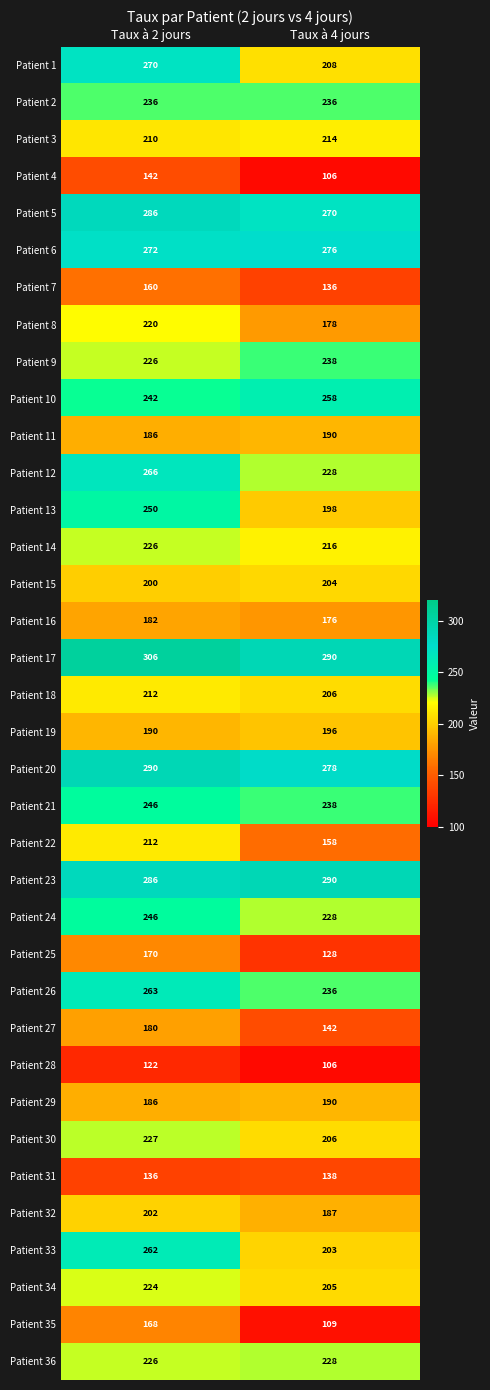

Between Taux à 2 jours and Taux à 4 jours, which series saw the biggest shift?

Patient 1